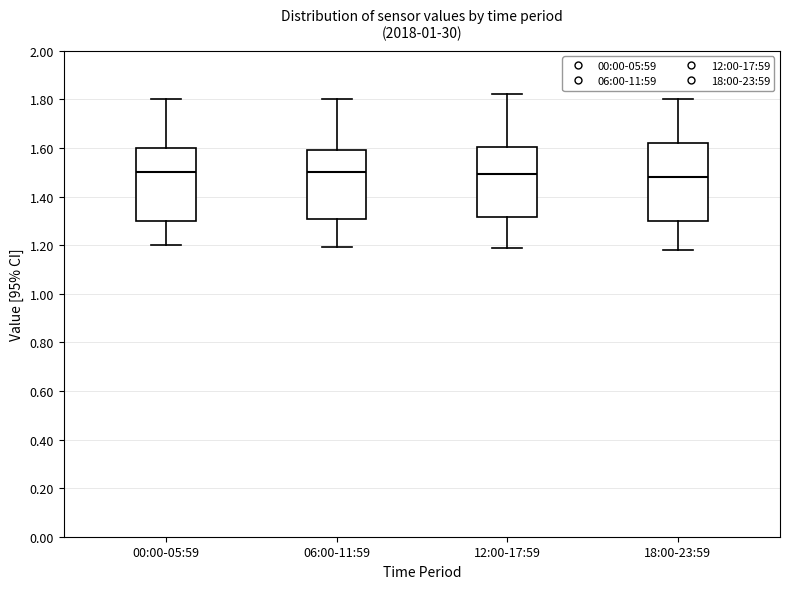

Reading left to right, transcribe this box plot: for each box, give where its median line is, the range the box spans, and where its two whiskers end, as read against the y-axis. The values are not printed on the chart, so give them approximately, as read against the axis.

00:00-05:59: median 1.50, box 1.30 to 1.60, whiskers 1.20 to 1.80
06:00-11:59: median 1.50, box 1.30 to 1.60, whiskers 1.20 to 1.80
12:00-17:59: median 1.50, box 1.32 to 1.60, whiskers 1.18 to 1.82
18:00-23:59: median 1.48, box 1.30 to 1.62, whiskers 1.18 to 1.80